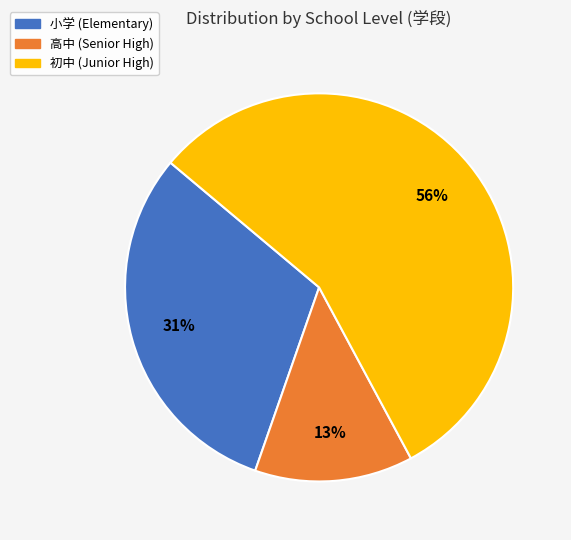

Between 初中 and 高中, which is larger?

初中